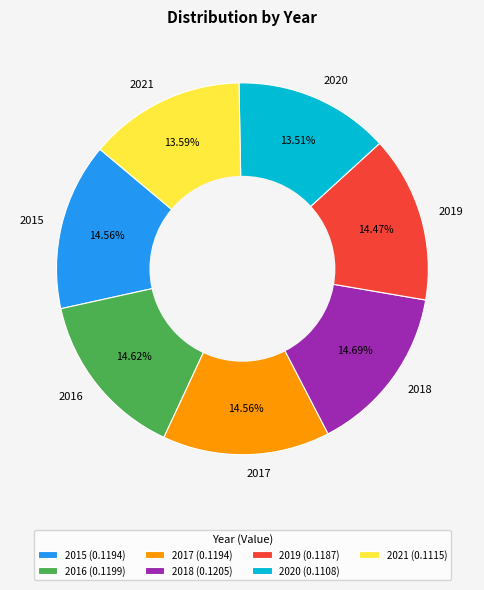

How many slices are in this pie chart?

7